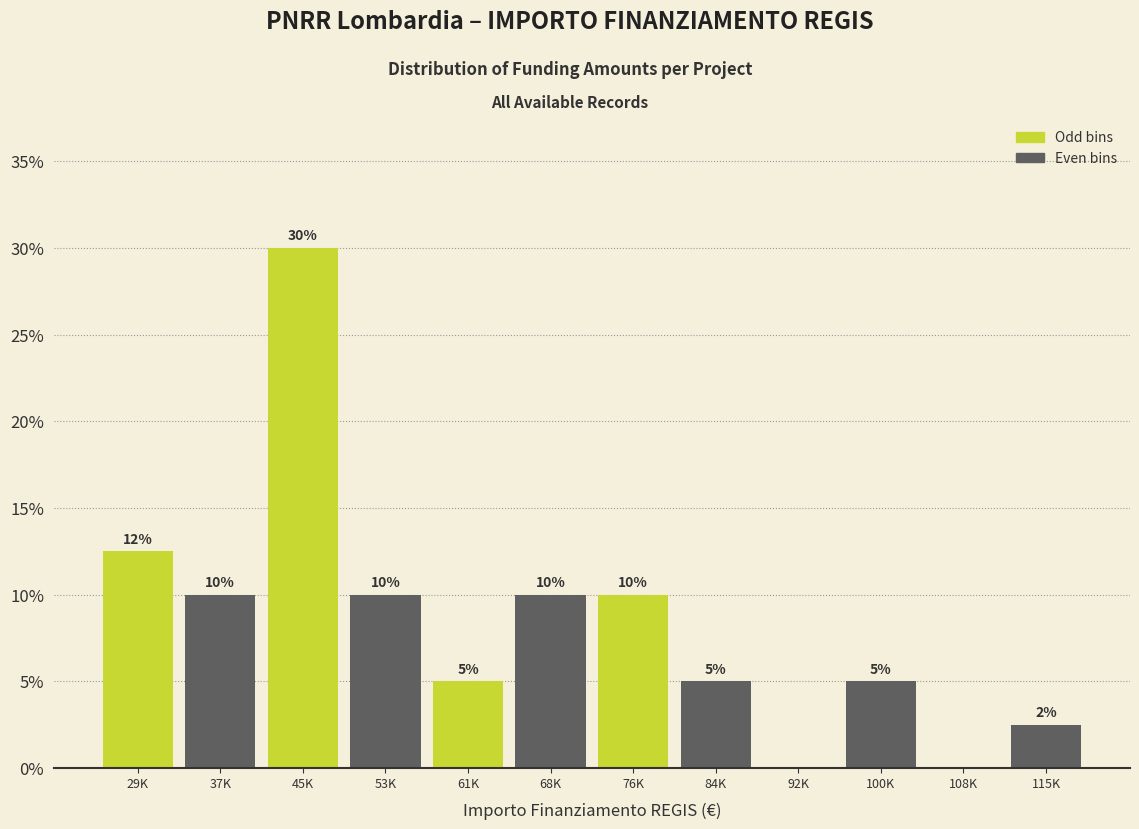

The chart shows a value of 10.0 at 68K. True or false?

True